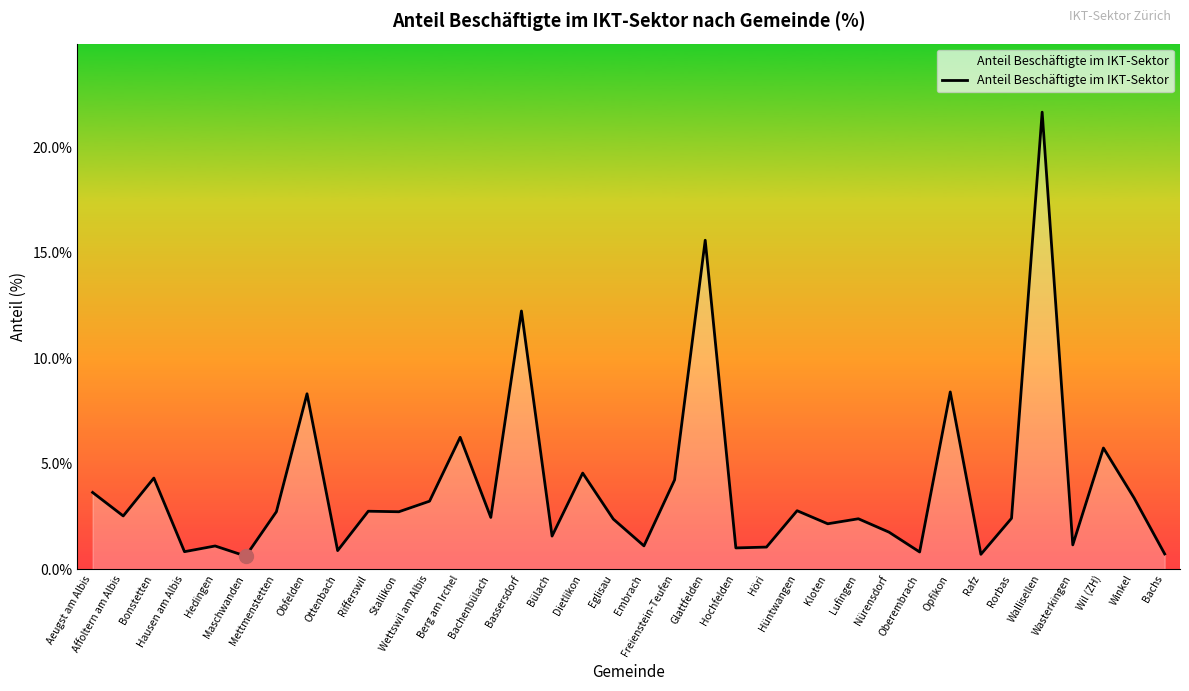

What is the maximum value shown in the chart?

21.7